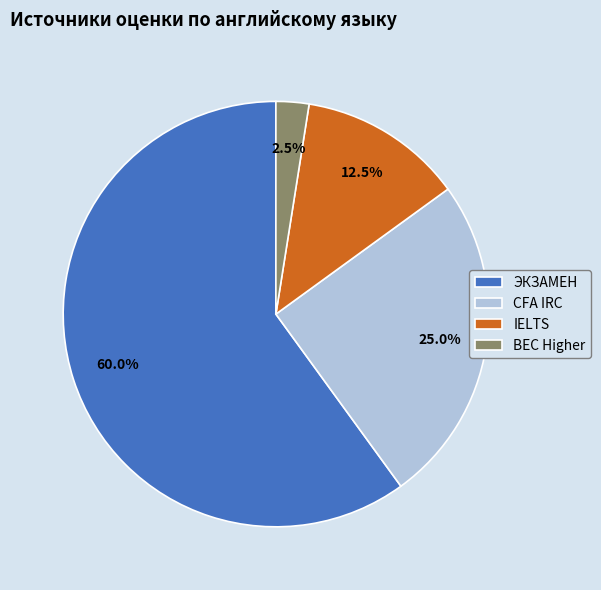

Which slice is the largest?

ЭКЗАМЕН